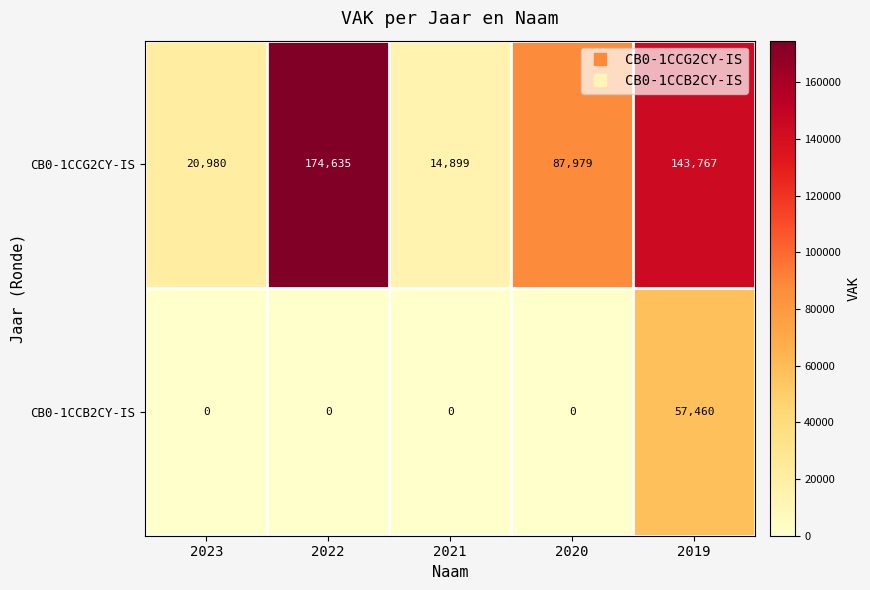

How many series are shown in this chart?

2